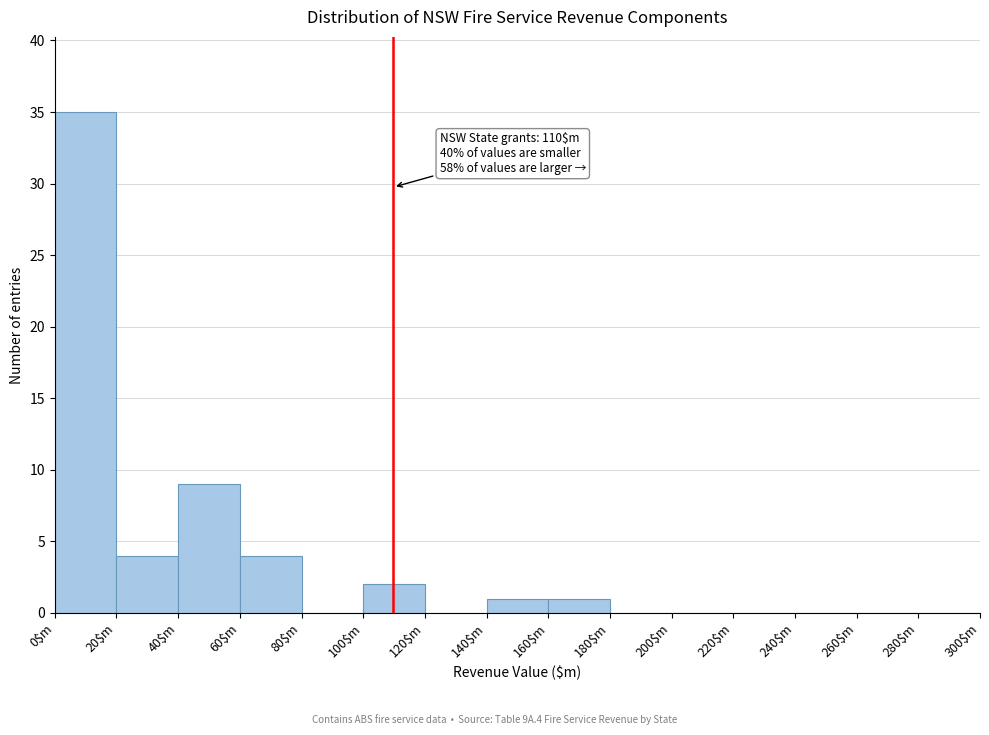

Where is the data nearest to the value 17?

40$m